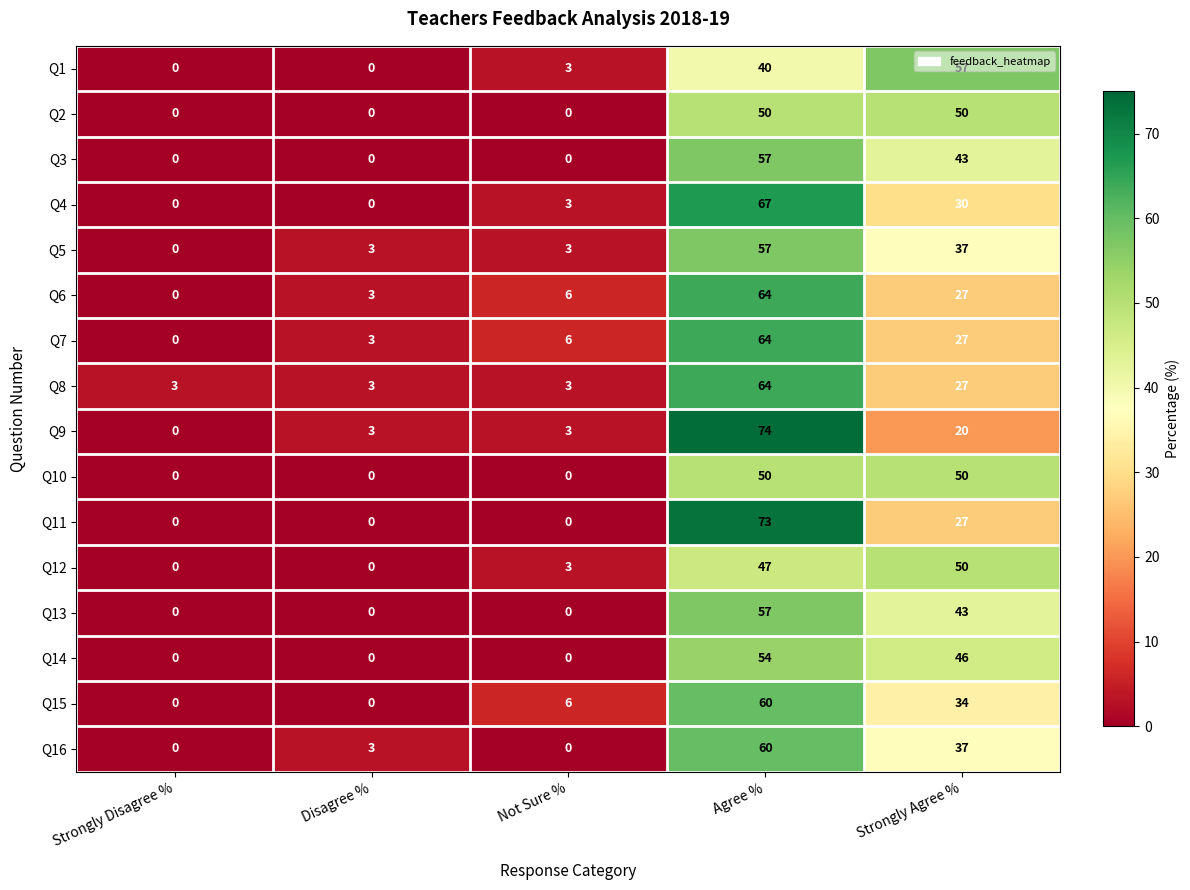

What is the sum of the Q11 values at Strongly Disagree % and Agree %?

73